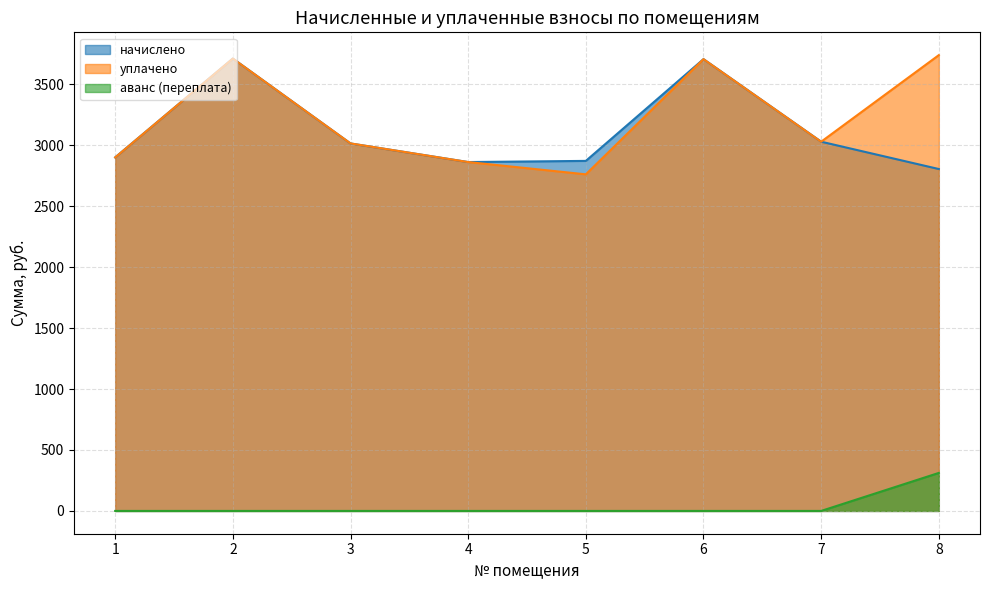

How many data points in уплачено are less than 3028?

4